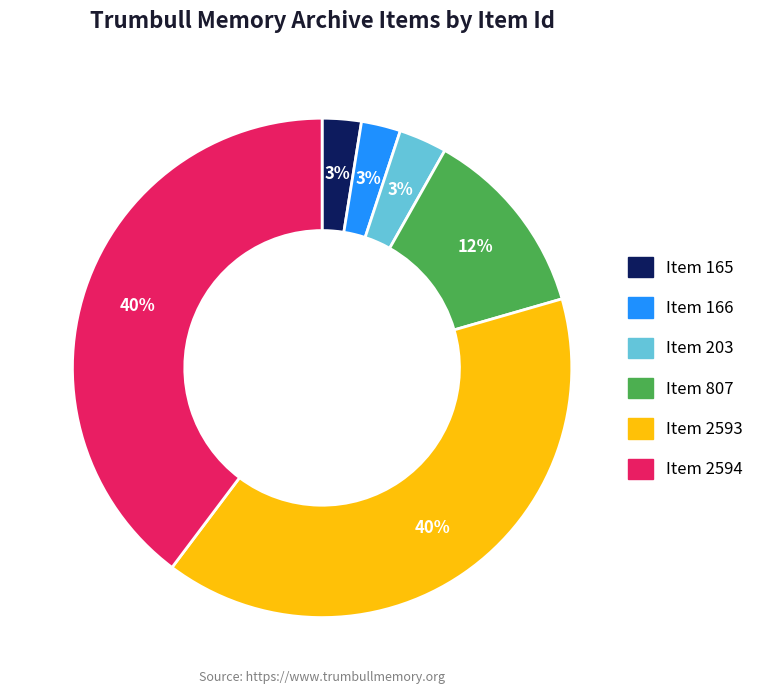

What percentage is the Item 165 slice, to the nearest percent?

3%